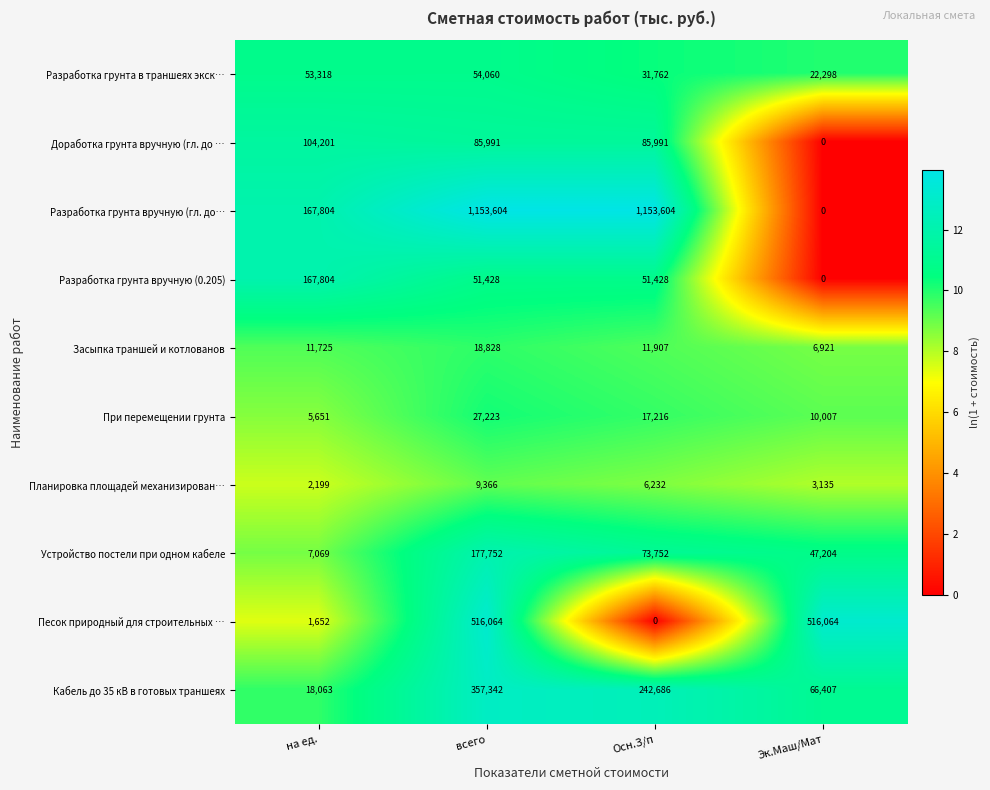

Which series has the largest total across all categories?

Разработка грунта вручную (гл. до…